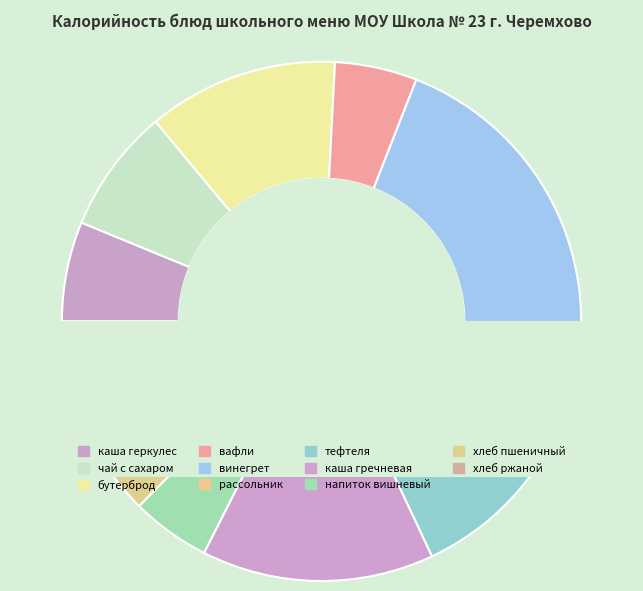

Between рассольник ленинградский and каша гречневая, which is larger?

каша гречневая